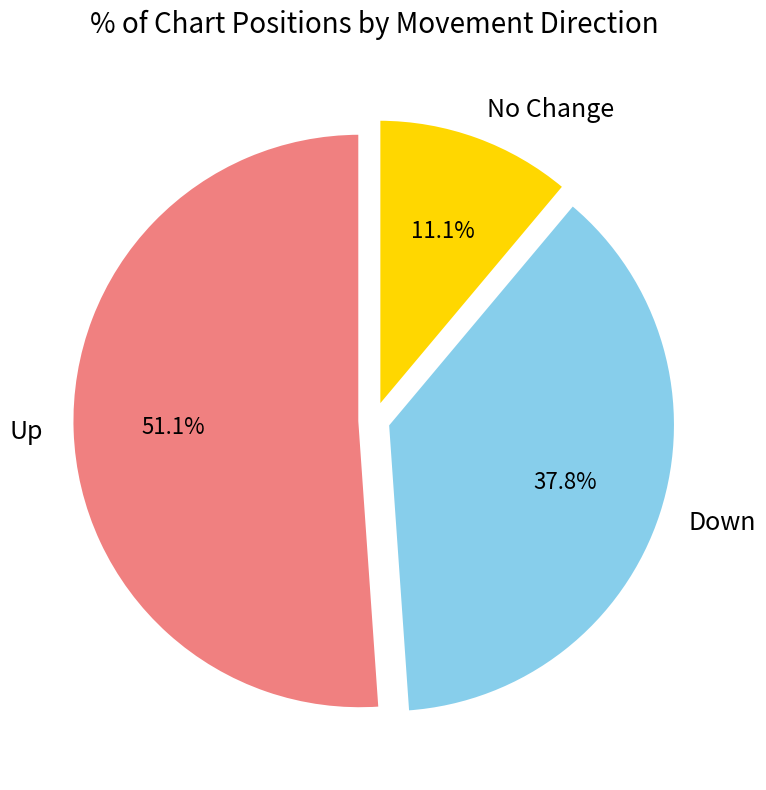

How many slices are in this pie chart?

3